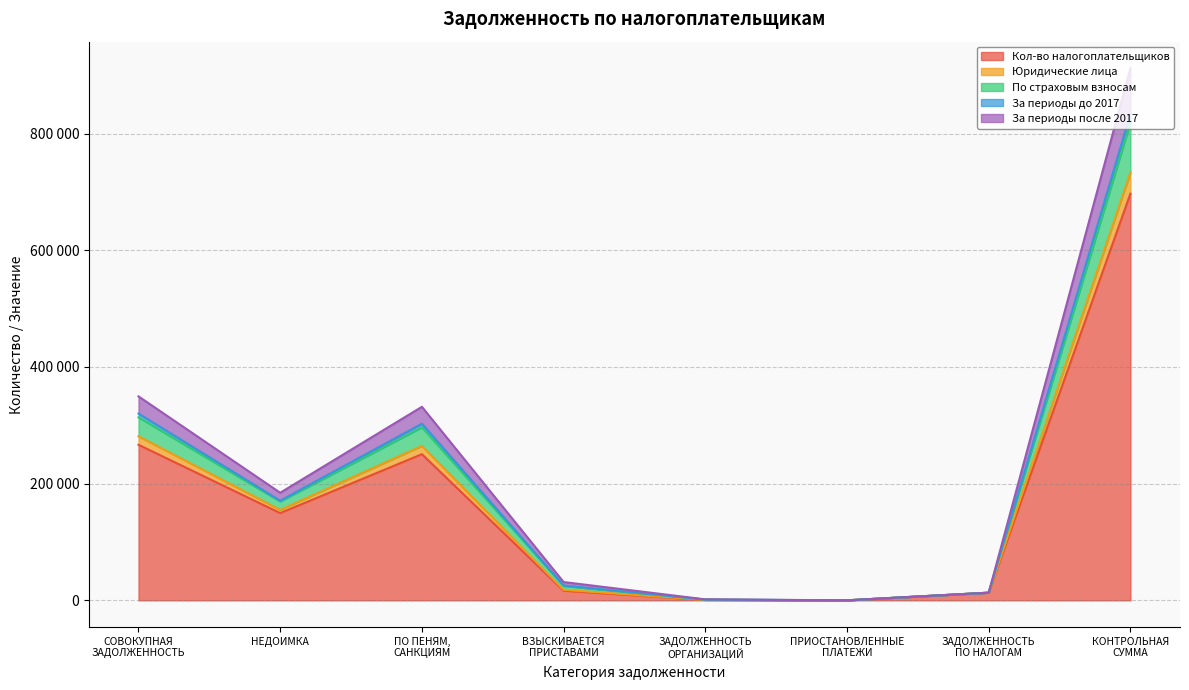

In За периоды после 2017, how many points are higher than both neighbors (excluding endpoints)?

1